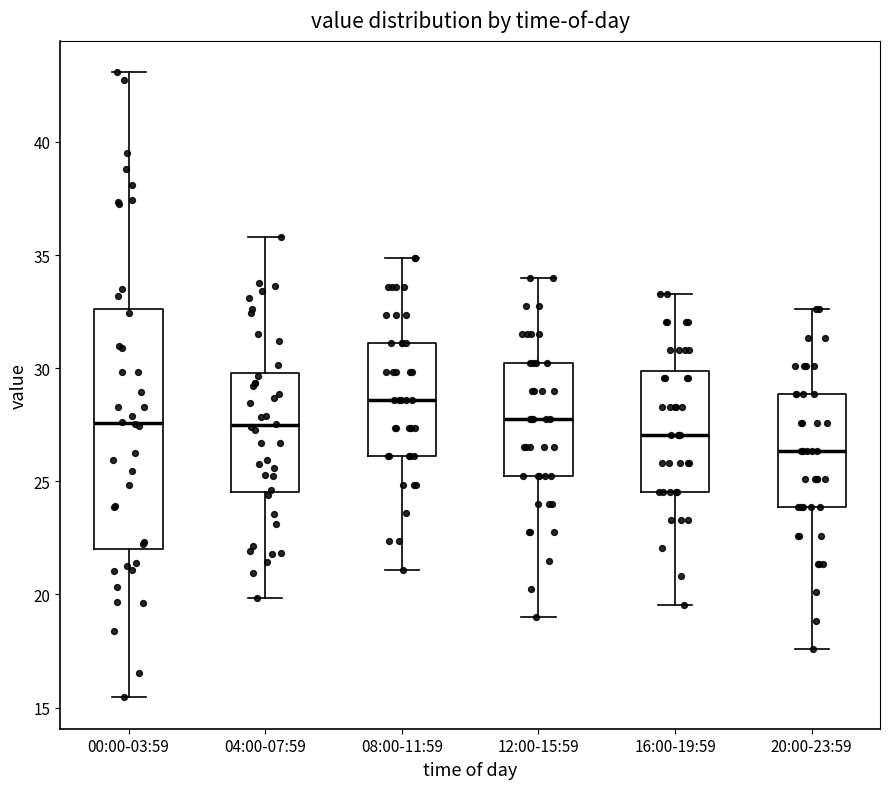

Reading left to right, read every box against the y-axis: the position of its median line, the range the box covers, and the ends of its whiskers. The values are not printed on the chart, so give them approximately, as read against the axis.

00:00-03:59: median 27.5, box 22.0 to 32.5, whiskers 15.5 to 43.0
04:00-07:59: median 27.5, box 24.5 to 30.0, whiskers 20.0 to 36.0
08:00-11:59: median 28.5, box 26.0 to 31.0, whiskers 21.0 to 35.0
12:00-15:59: median 28.0, box 25.5 to 30.5, whiskers 19.0 to 34.0
16:00-19:59: median 27.0, box 24.5 to 30.0, whiskers 19.5 to 33.5
20:00-23:59: median 26.5, box 24.0 to 29.0, whiskers 17.5 to 32.5